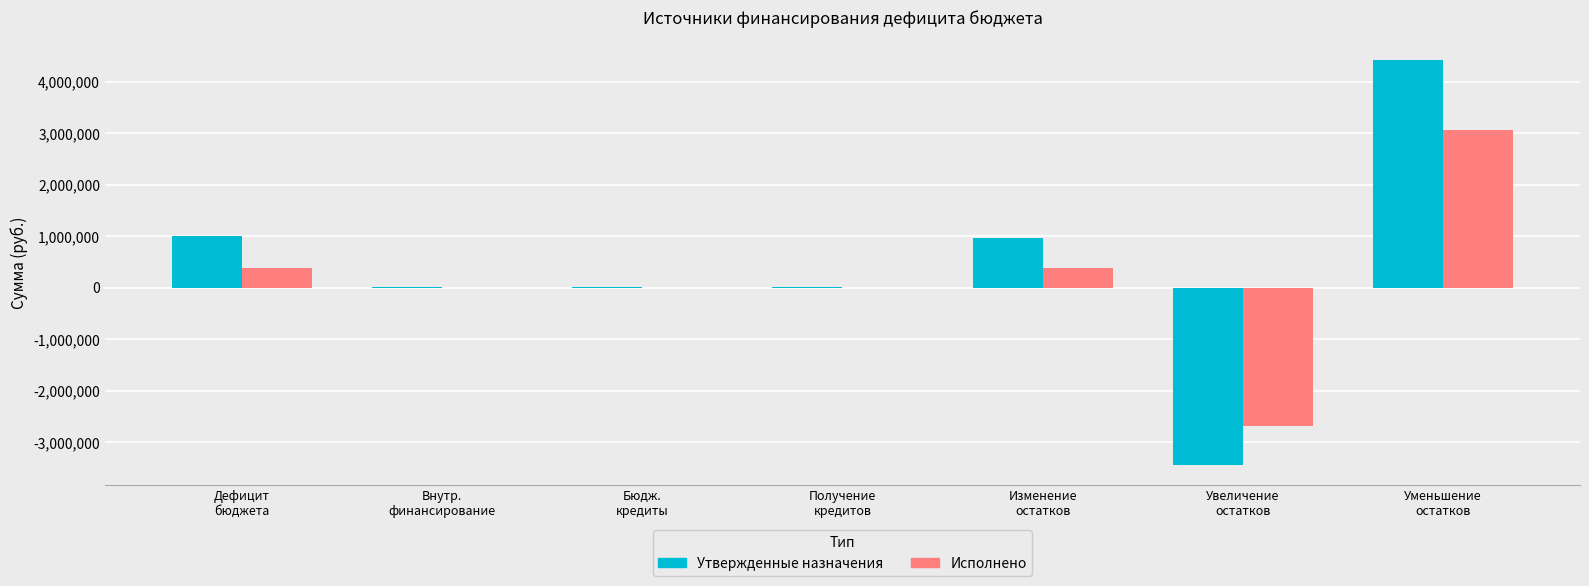

What is the sum of all Исполнено values?

1145433.6